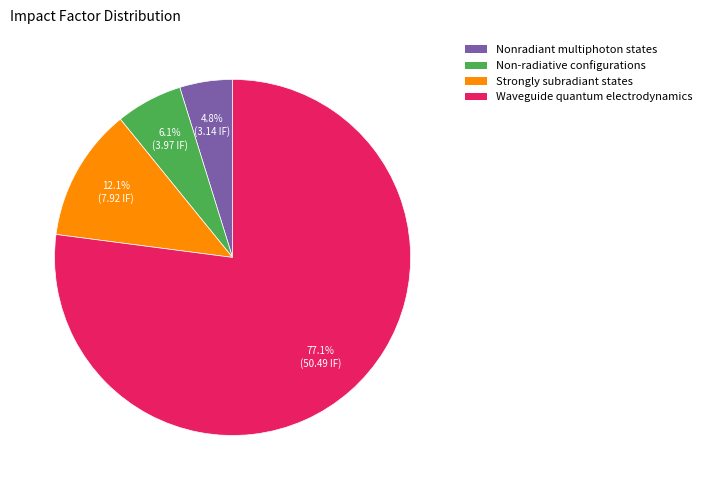

What percentage is the Non-radiative configurations slice, to the nearest percent?

6%